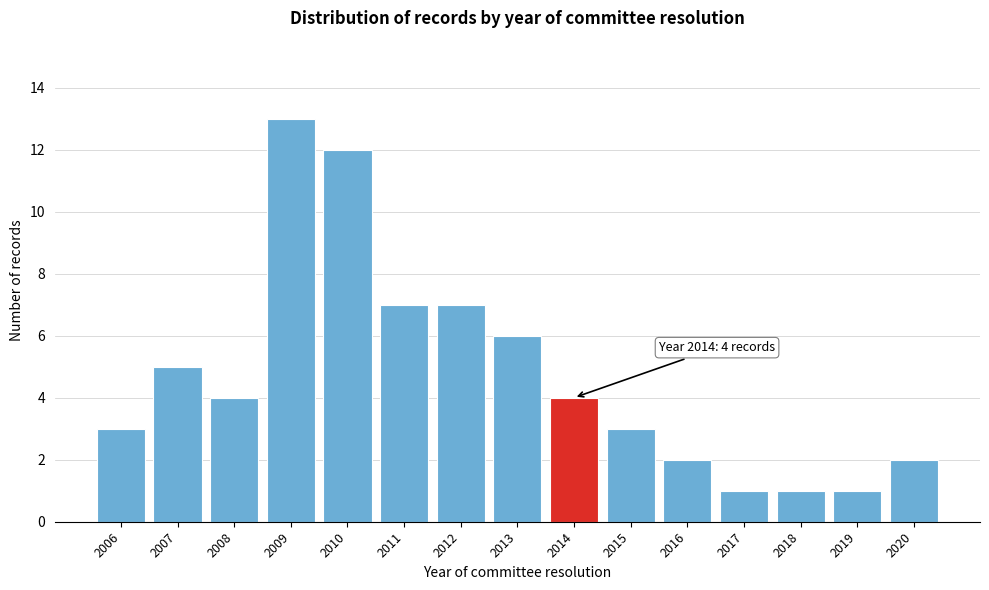

Reading left to right, extract all data points from this chart.

3	5	4	13	12	7	7	6	4	3	2	1	1	1	2